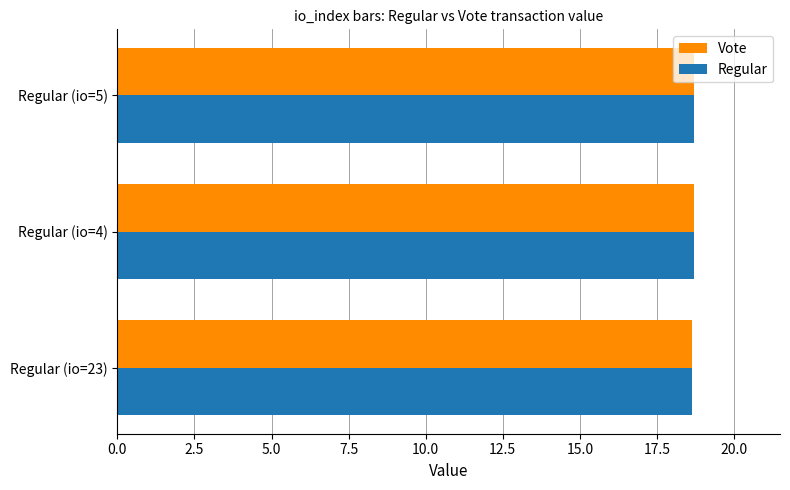

At how many categories does at least one series exceed 18?

3